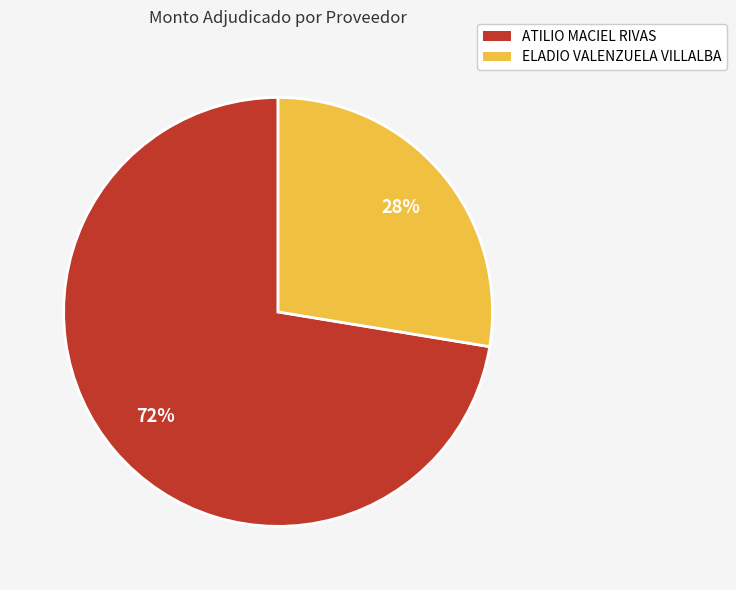

To the nearest percent, what is the average slice percentage?

50%